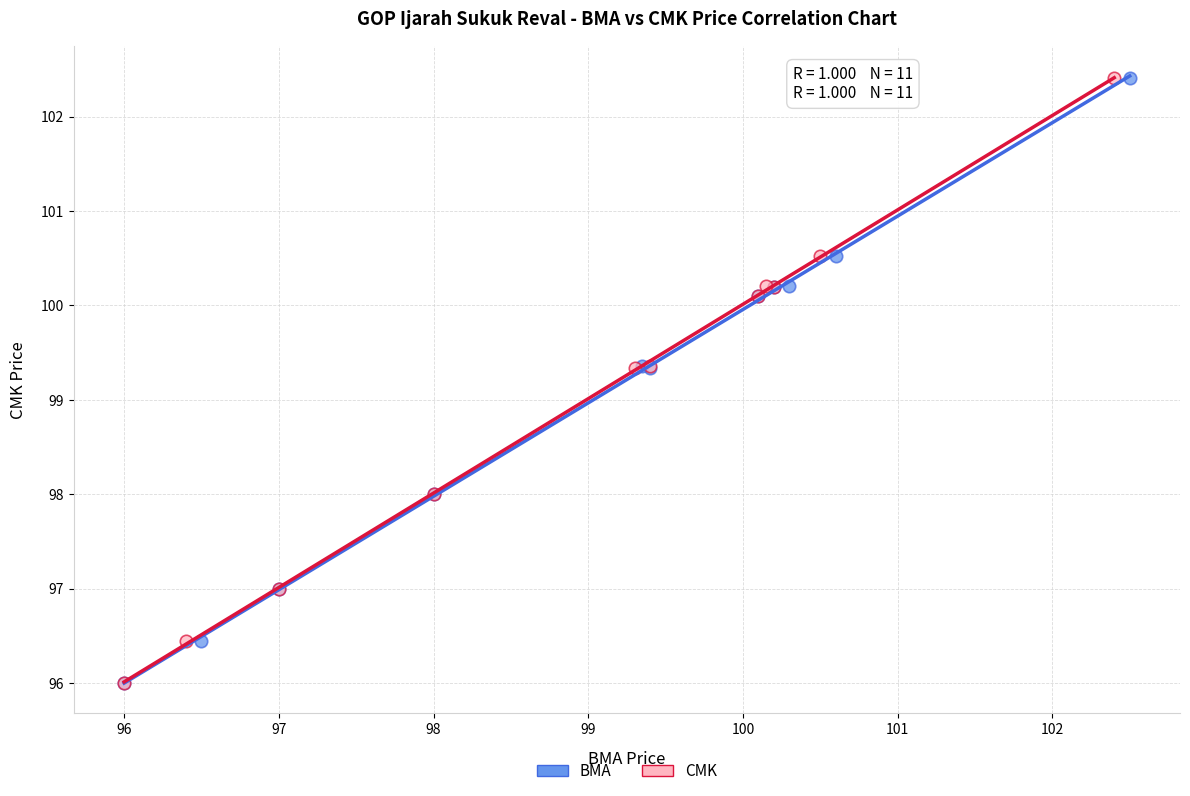

What are all the series names shown in the legend?

BMA, CMK